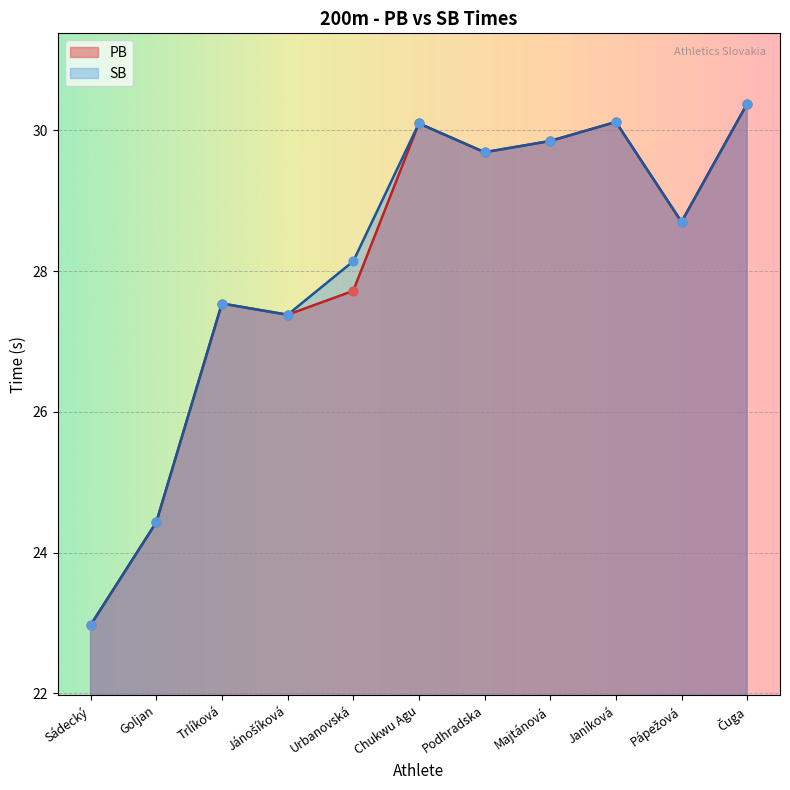

Which series has the largest total across all categories?

SB